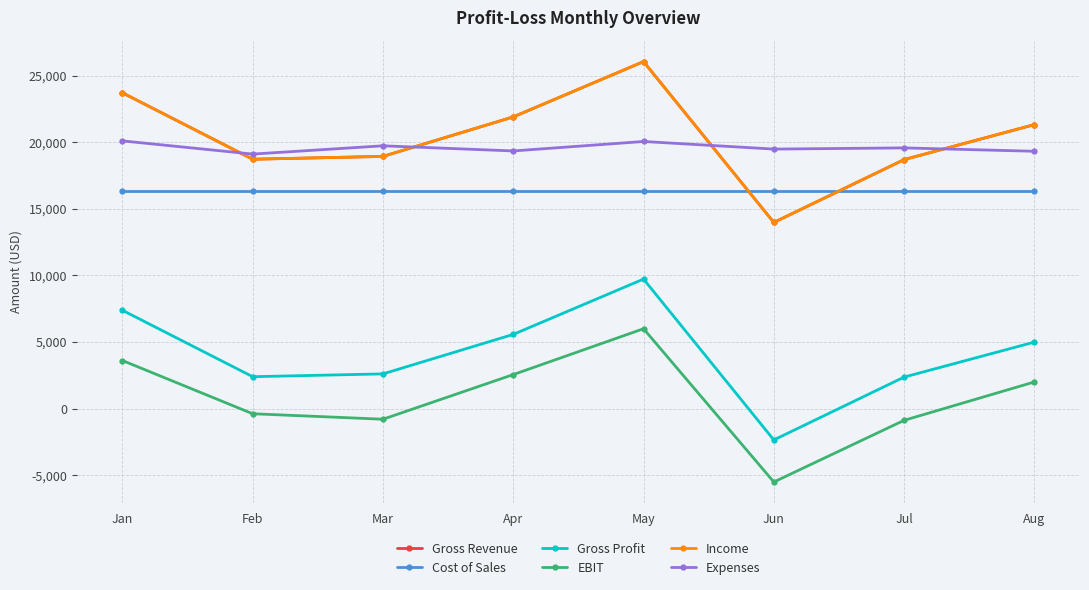

Does the chart have visible grid lines?

Yes